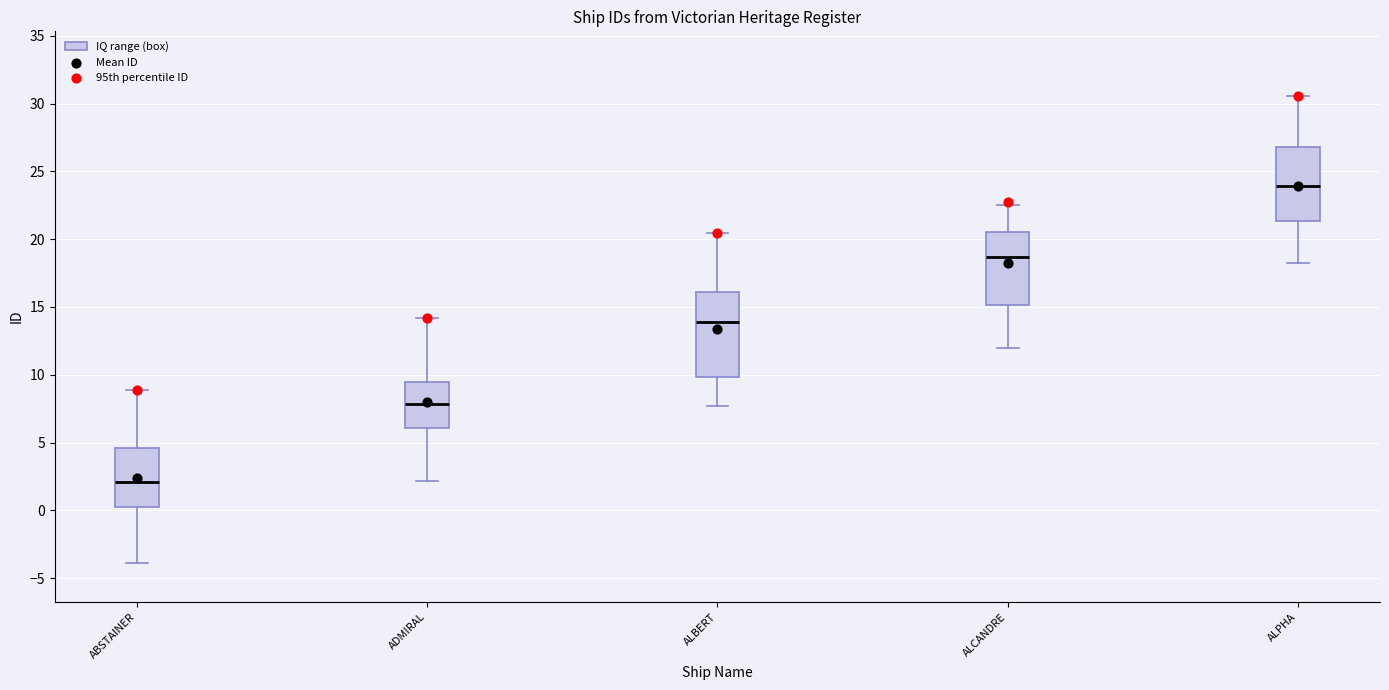

Reading left to right, read every box against the y-axis: the position of its median line, the range the box covers, and the ends of its whiskers. The values are not printed on the chart, so give them approximately, as read against the axis.

ABSTAINER: median 2.0, box 0.0 to 4.5, whiskers -4.0 to 9.0
ADMIRAL: median 8.0, box 6.0 to 9.5, whiskers 2.0 to 14.0
ALBERT: median 14.0, box 10.0 to 16.0, whiskers 7.5 to 20.5
ALCANDRE: median 18.5, box 15.0 to 20.5, whiskers 12.0 to 22.5
ALPHA: median 24.0, box 21.5 to 27.0, whiskers 18.5 to 30.5